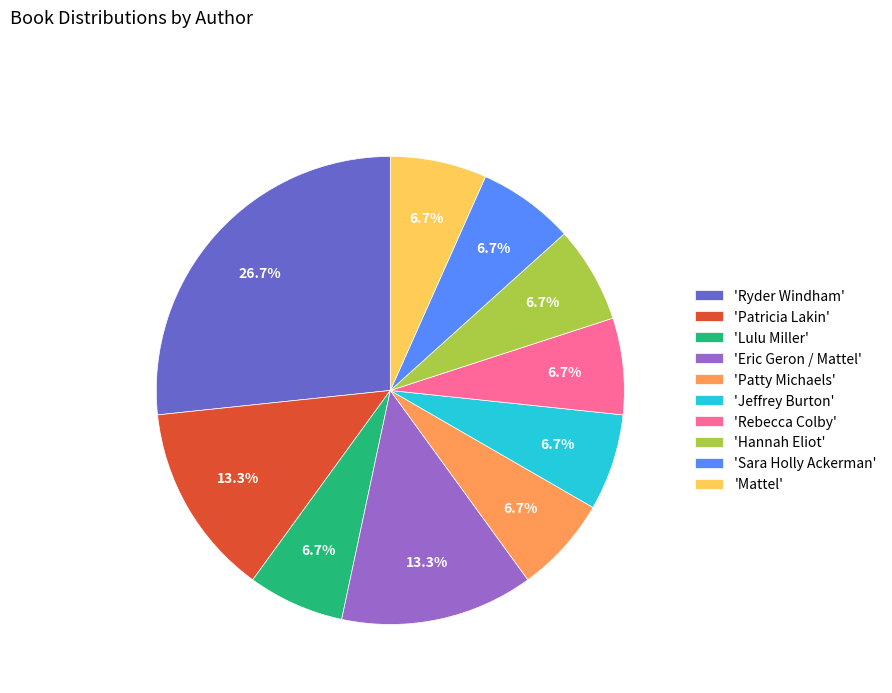

Between 'Eric Geron / Mattel' and 'Mattel', which is larger?

'Eric Geron / Mattel'